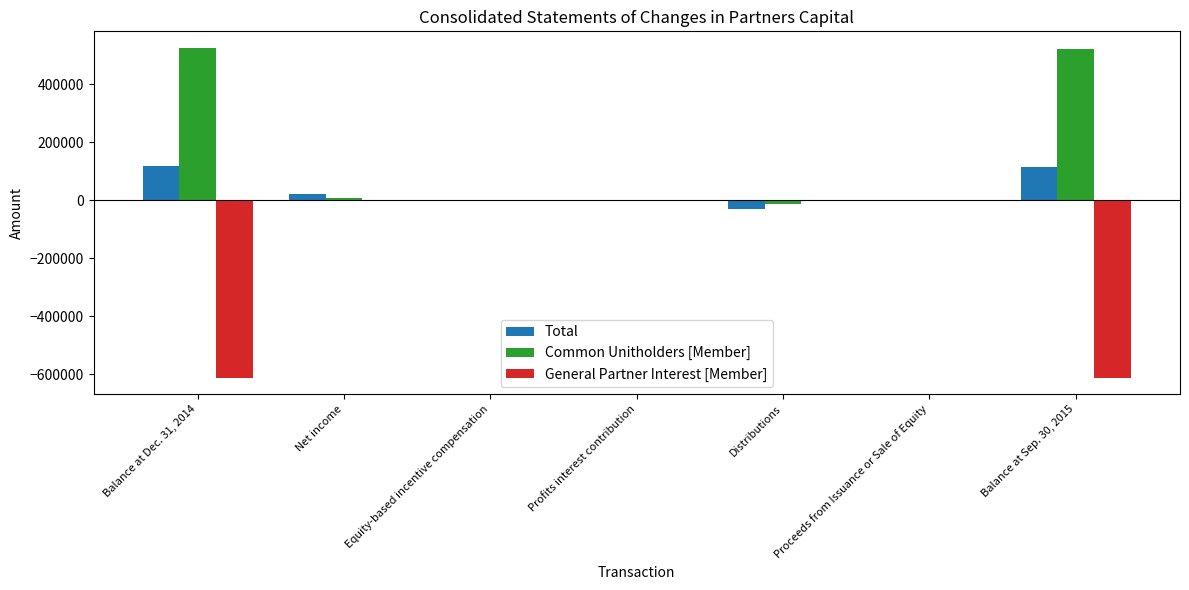

The value of Total at Balance at Sep. 30, 2015 is 114011. True or false?

True